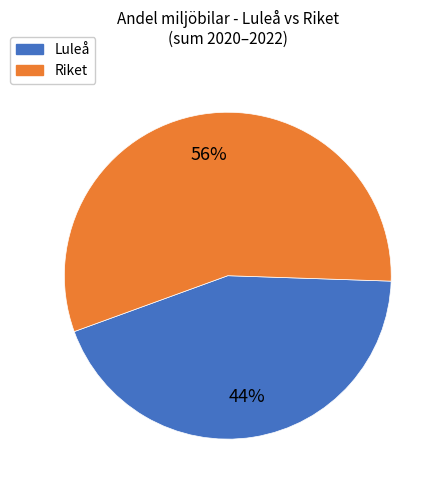

How many slices are in this pie chart?

2